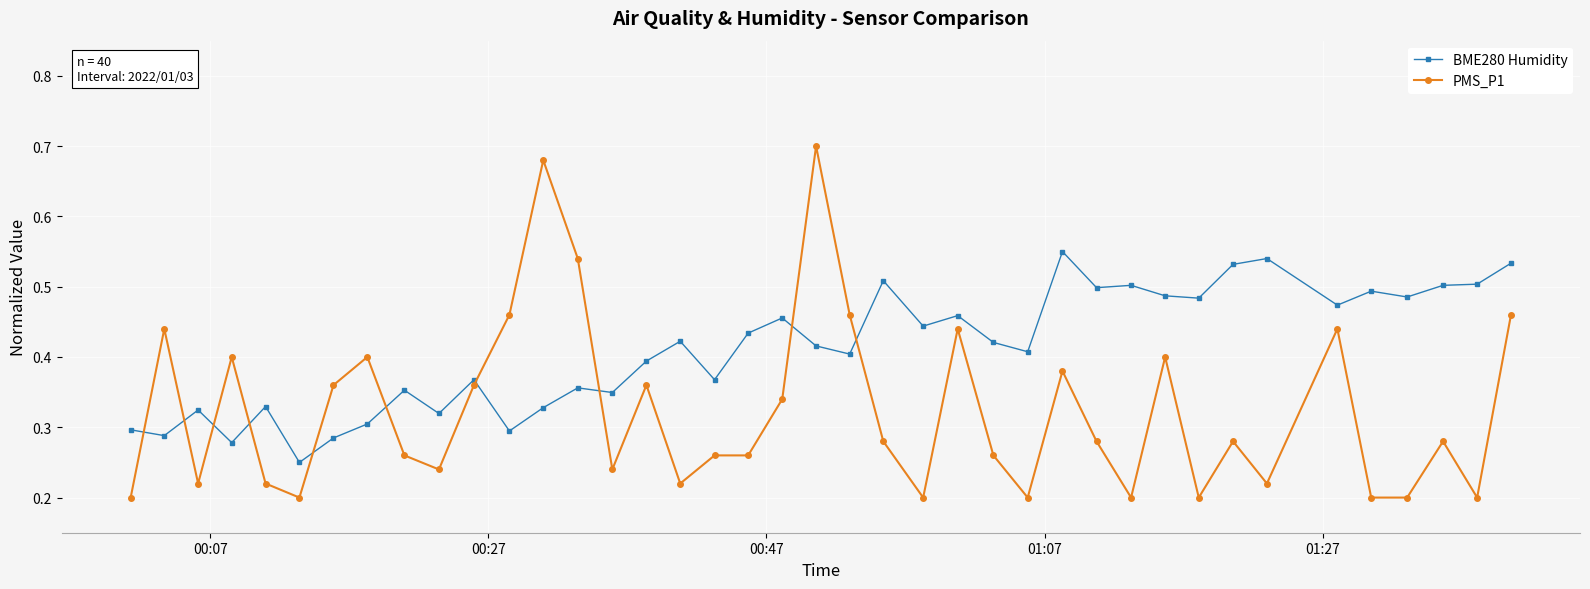

True or false: BME280 Humidity has more than 1 points higher than both neighbors.

True